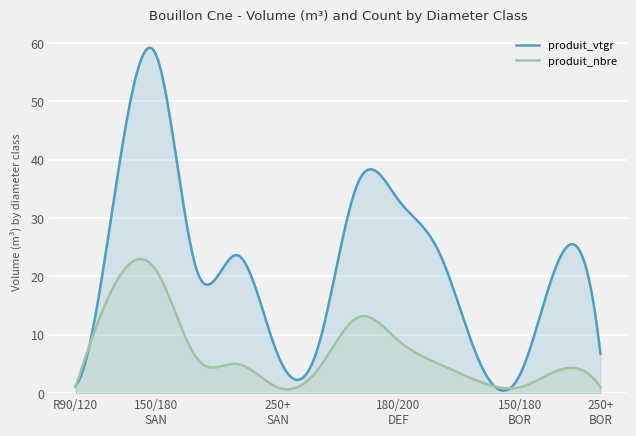

What is the approximate value of produit_vtgr at 200/250?

23.7